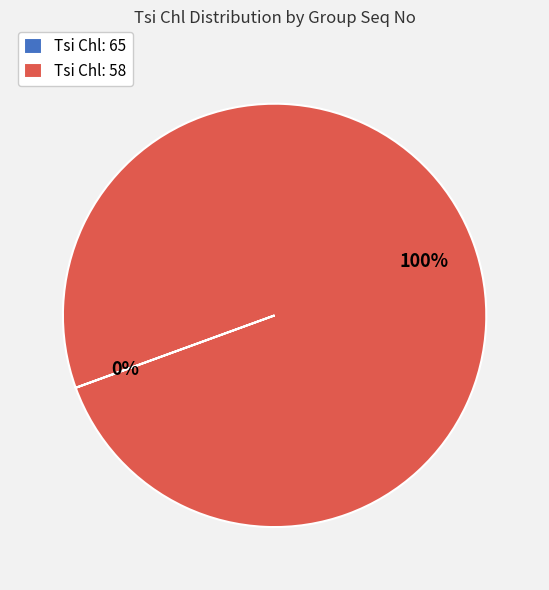

What is the largest slice in the pie chart?

Tsi Chl: 58